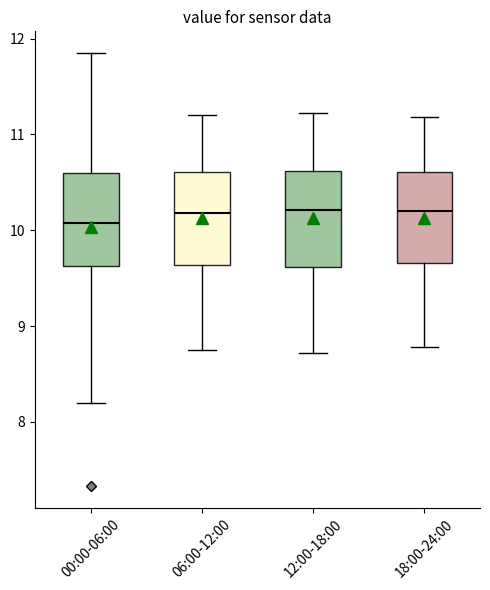

Reading left to right, read every box against the y-axis: the position of its median line, the range the box covers, and the ends of its whiskers. The values are not printed on the chart, so give them approximately, as read against the axis.

00:00-06:00: median 10.1, box 9.6 to 10.6, whiskers 8.2 to 11.9
06:00-12:00: median 10.2, box 9.6 to 10.6, whiskers 8.8 to 11.2
12:00-18:00: median 10.2, box 9.6 to 10.6, whiskers 8.7 to 11.2
18:00-24:00: median 10.2, box 9.7 to 10.6, whiskers 8.8 to 11.2